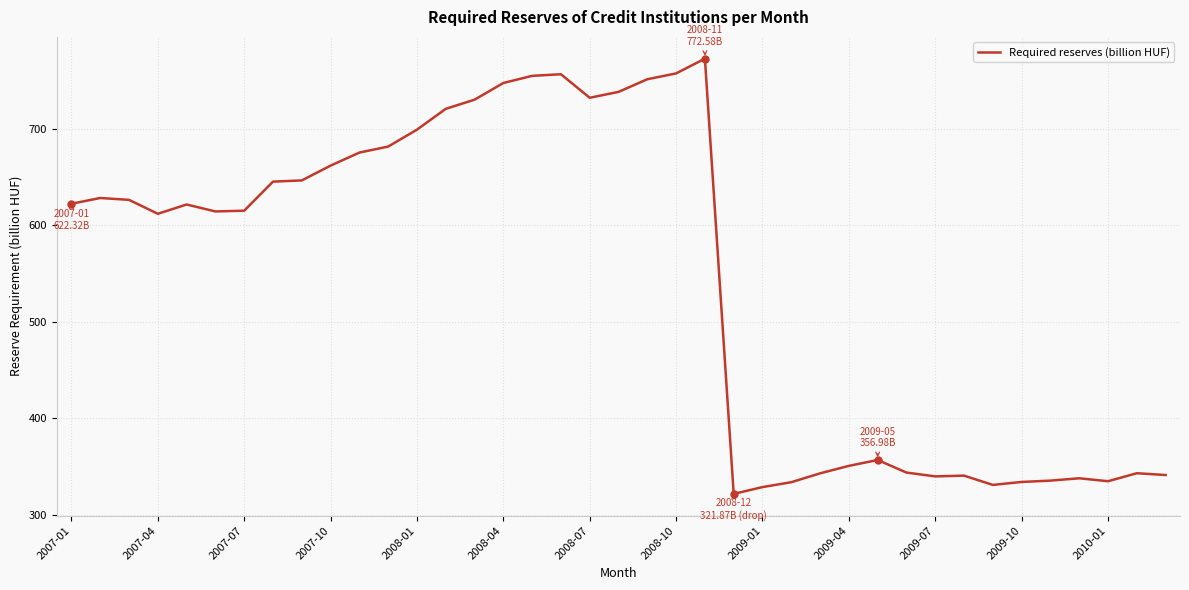

What is the sum of all values?

21229.3